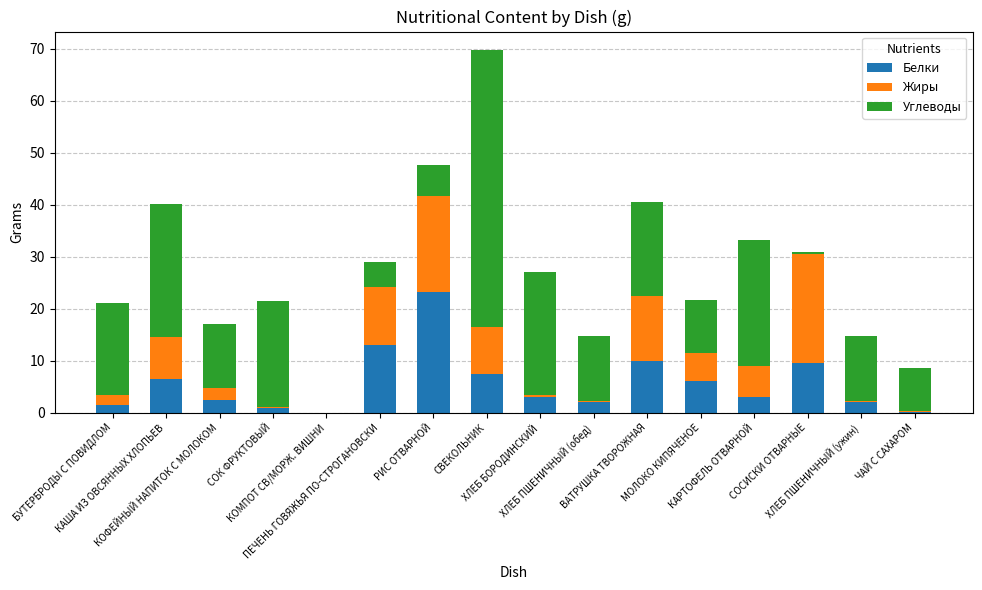

What are all the series names shown in the legend?

Белки, Жиры, Углеводы